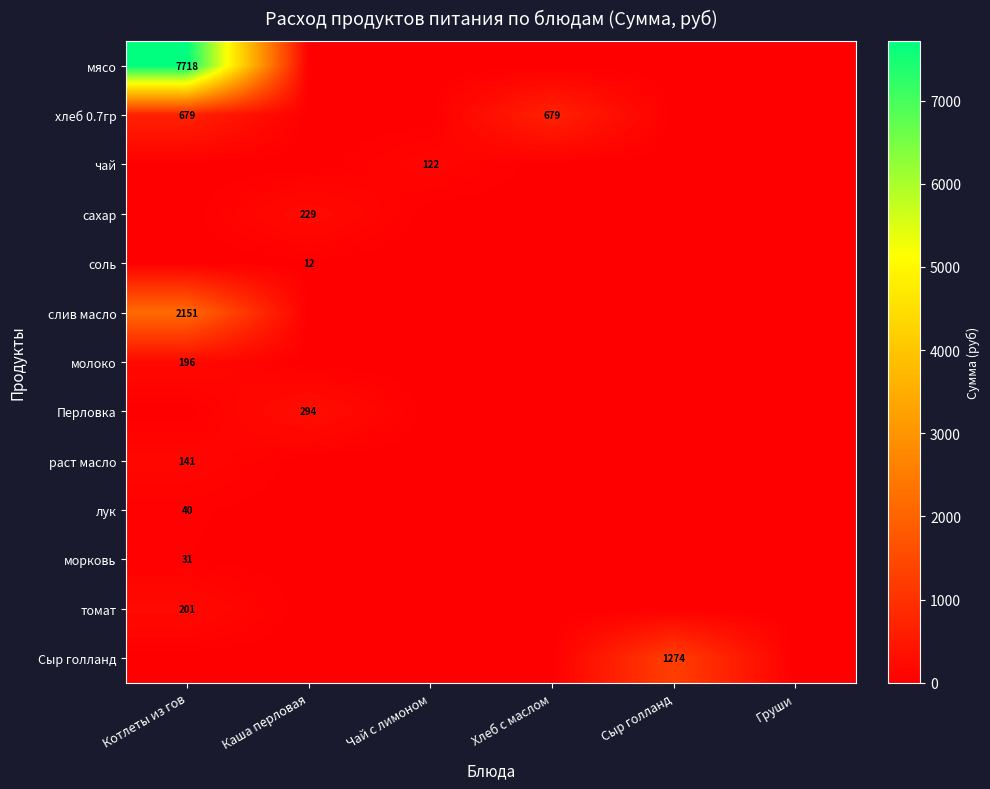

The мясо series shows 3344 at Котлеты из гов. True or false?

False